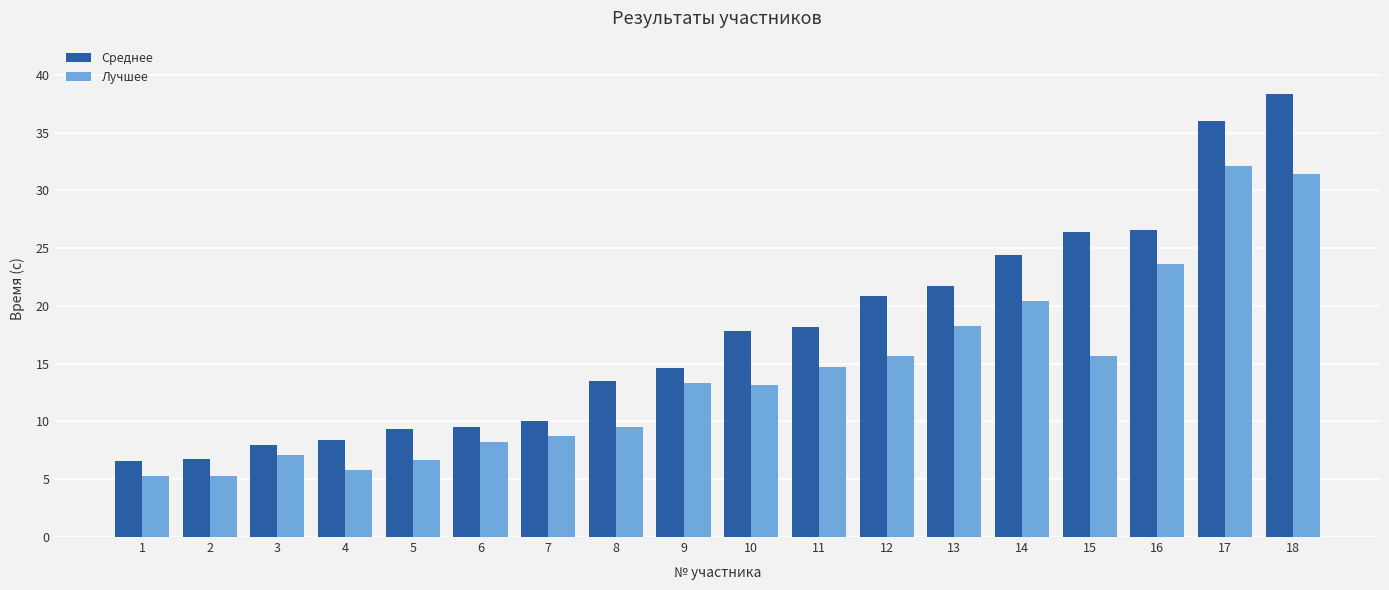

True or false: Лучшее has a value of 8.2 at 6.

True